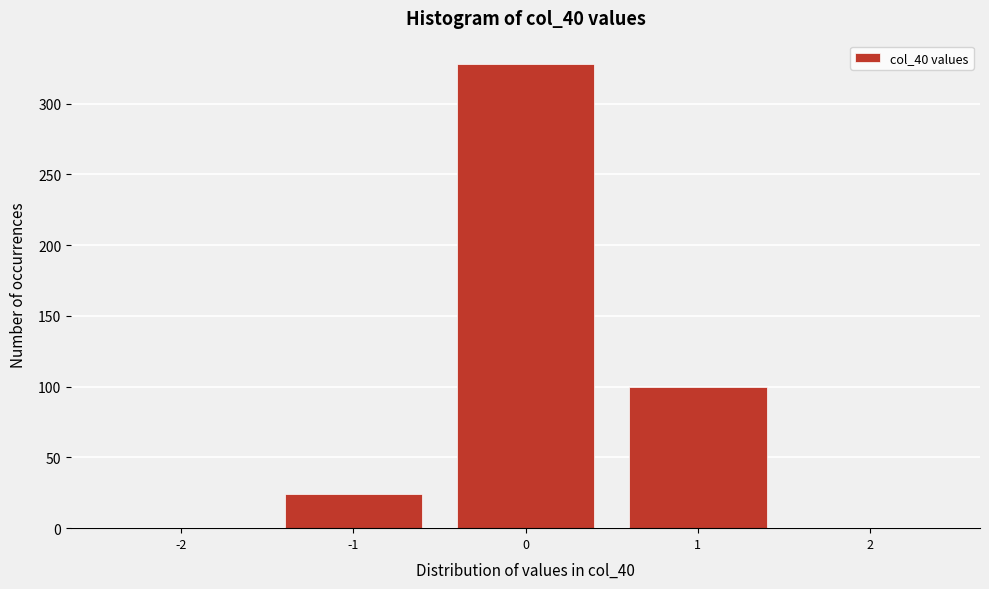

Reading right to left, list all the values displayed in this chart.

2=0	1=100	0=328	-1=24	-2=0